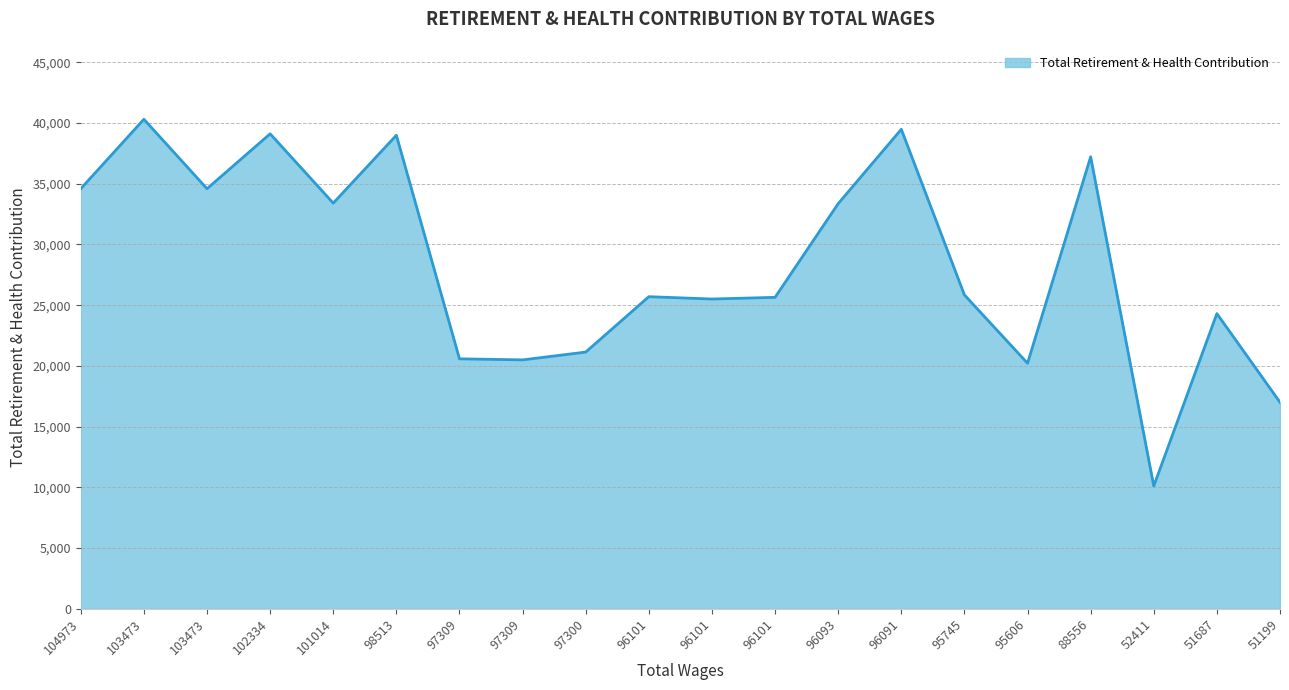

How many lines are shown in the chart?

1